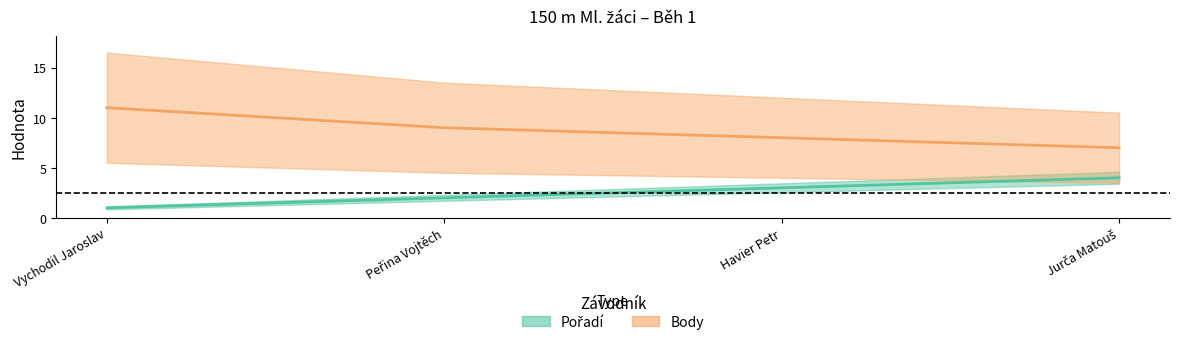

The Pořadí series shows 2 at Vychodil Jaroslav. True or false?

False